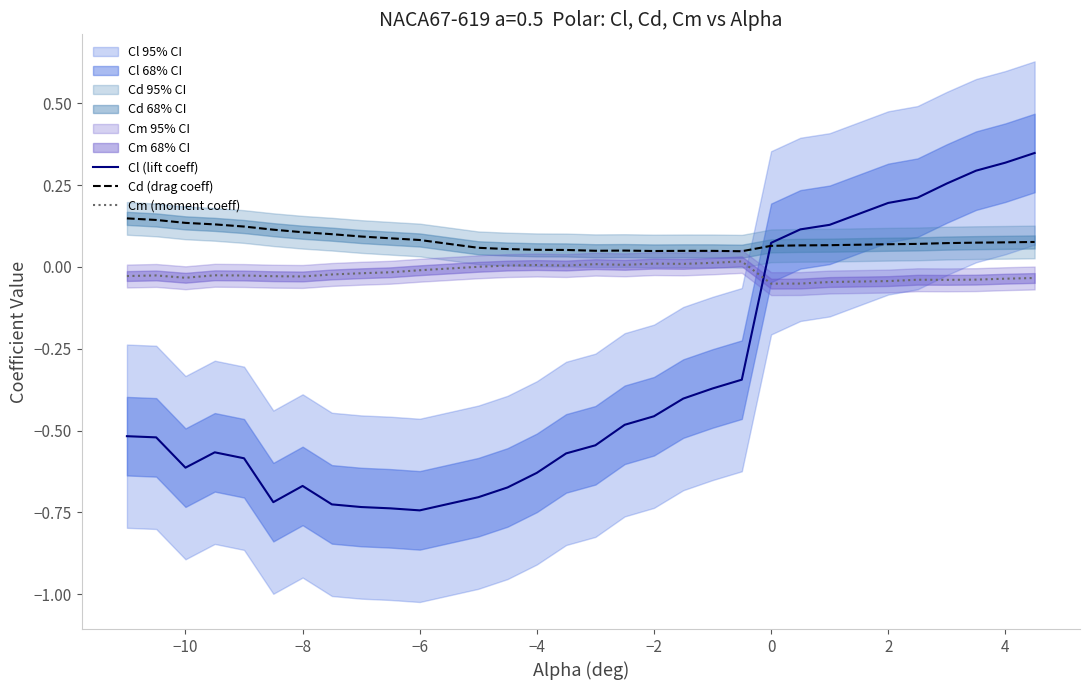

How many times do Cl (lift coeff) and Cm (moment coeff) cross each other?

1